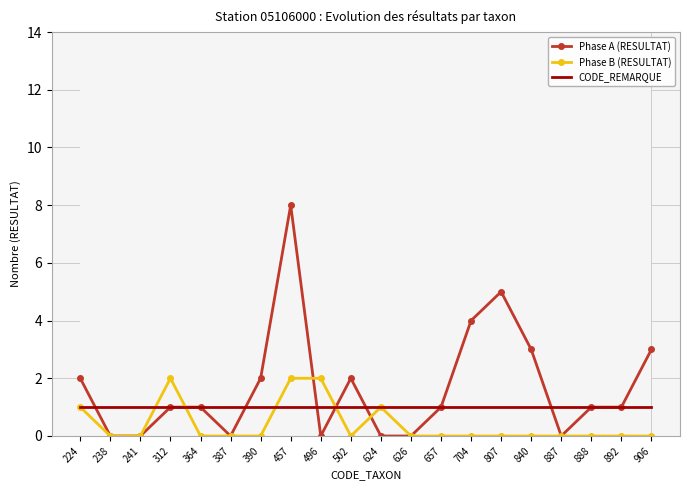

In Phase A (RESULTAT), how many points are lower than both neighbors (excluding endpoints)?

3